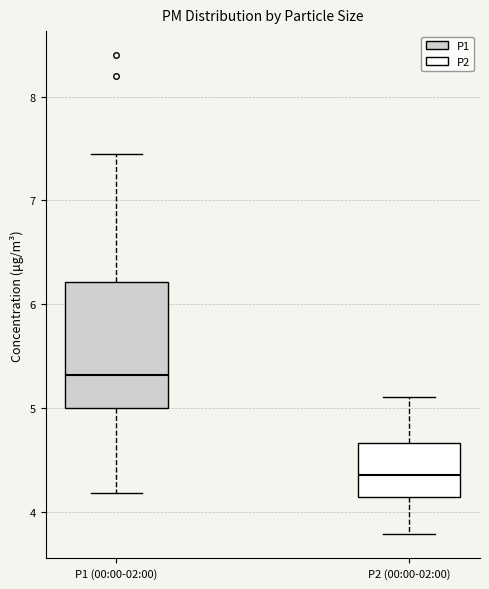

Reading left to right, transcribe this box plot: for each box, give where its median line is, the range the box spans, and where its two whiskers end, as read against the y-axis. The values are not printed on the chart, so give them approximately, as read against the axis.

P1 (00:00-02:00): median 5.3, box 5.0 to 6.2, whiskers 4.2 to 7.5
P2 (00:00-02:00): median 4.4, box 4.1 to 4.7, whiskers 3.8 to 5.1